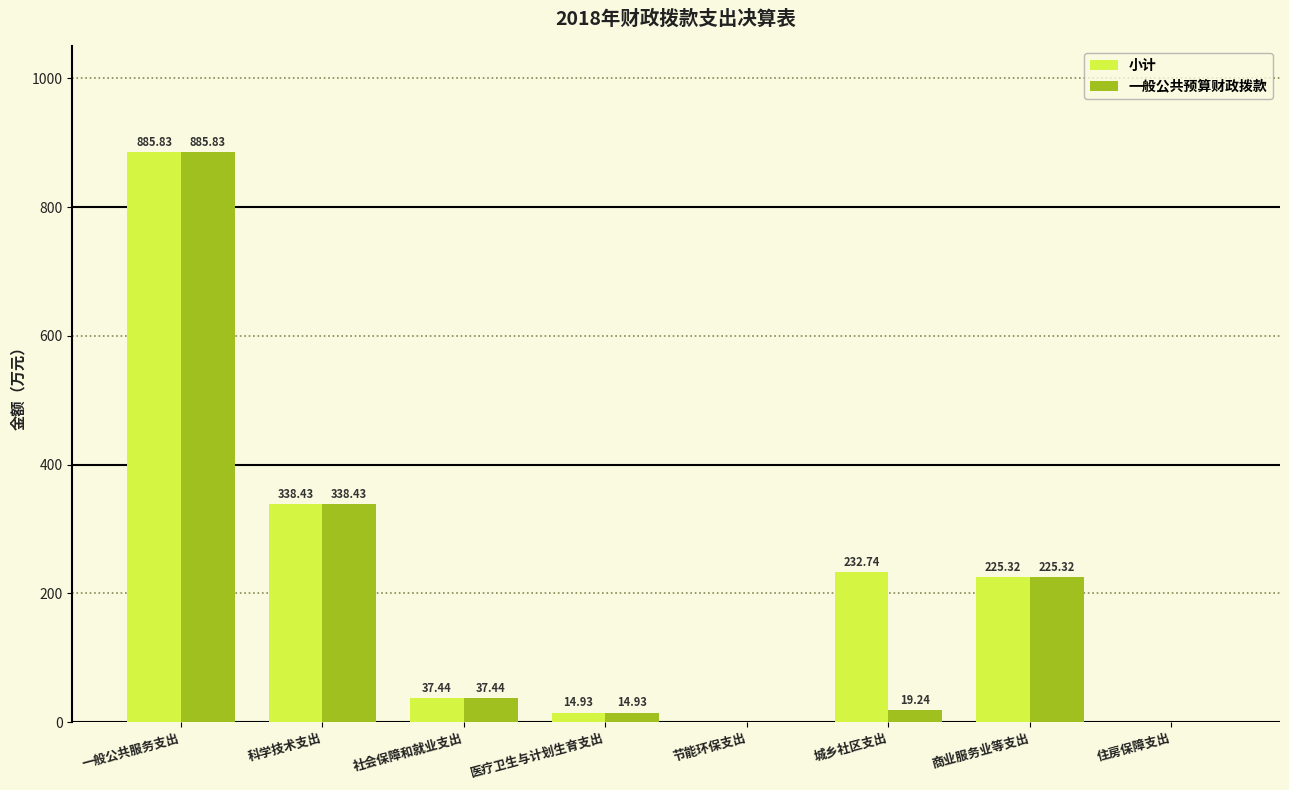

At which category is the sum across all series the highest?

一般公共服务支出